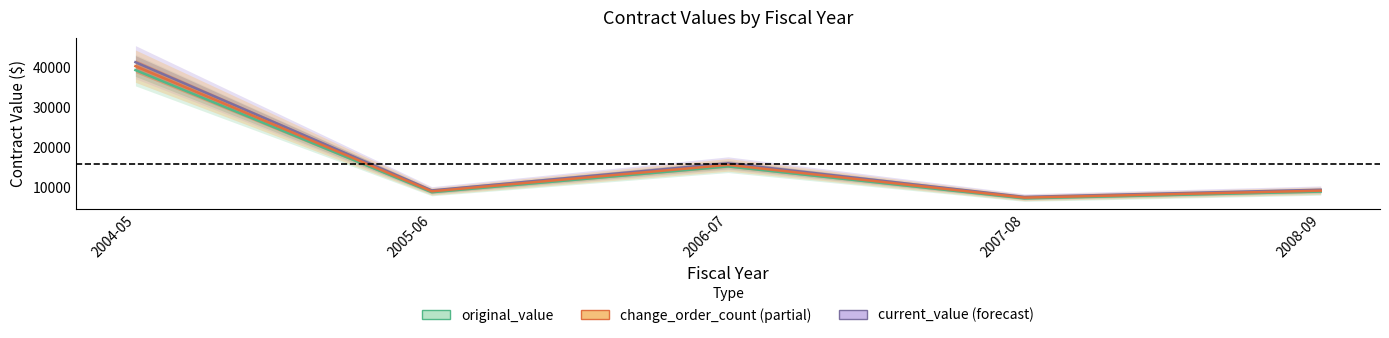

Which category has the highest value across all series?

2004-05